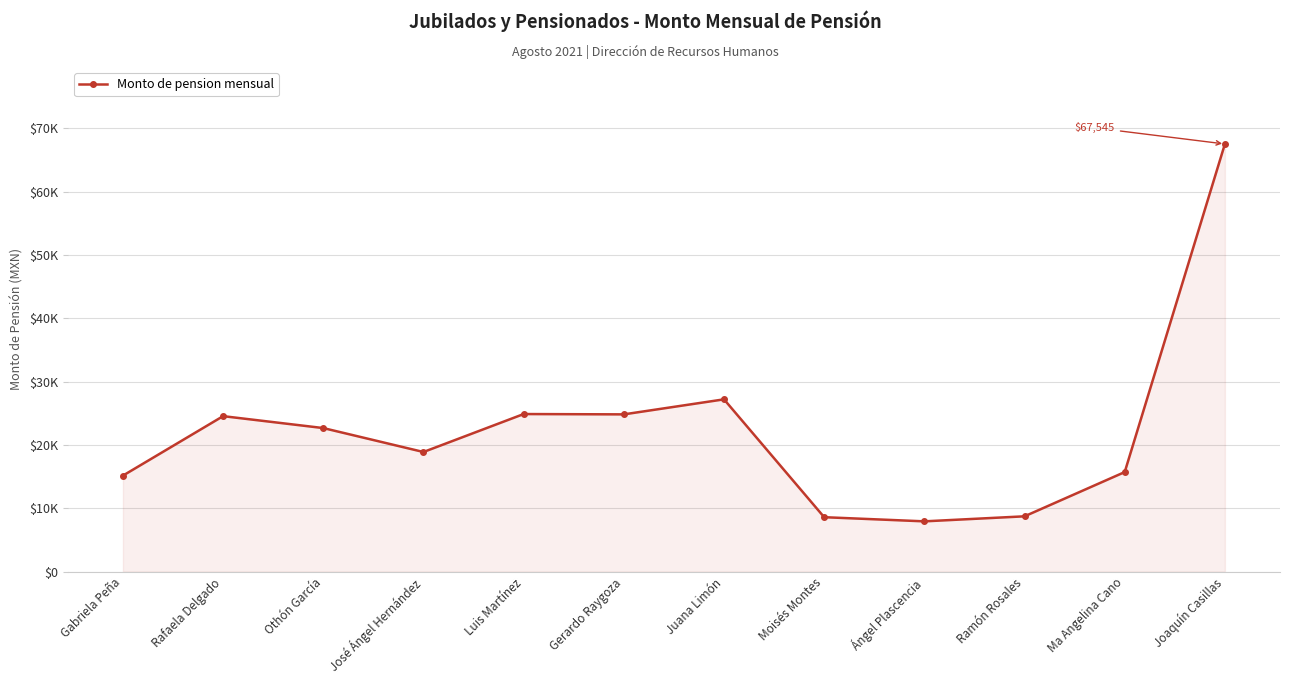

Read the value at Moisés Montes.

8603.0